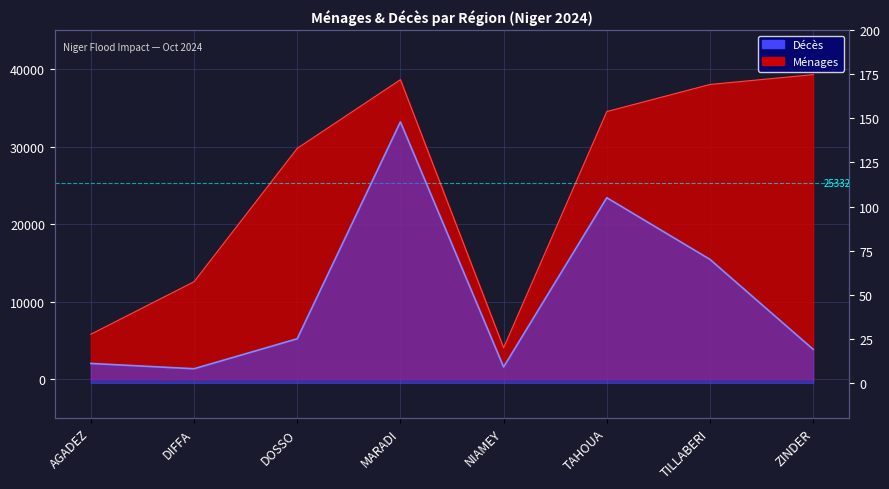

What is the difference between the Ménages values at ZINDER and NIAMEY?

35211